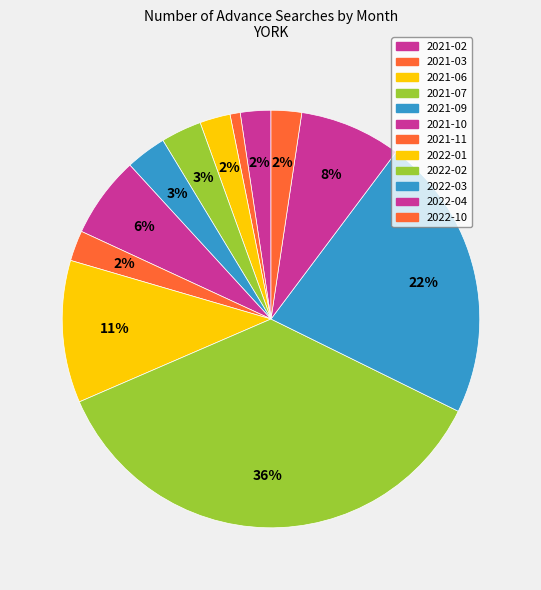

Count the number of slices in the pie.

12